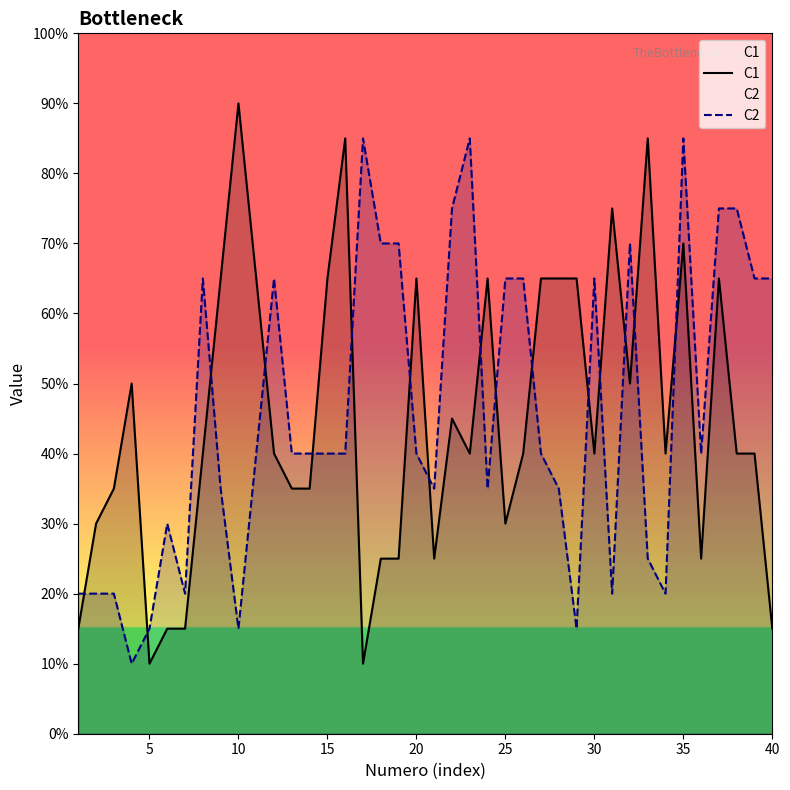

Which series has the largest total across all categories?

C2